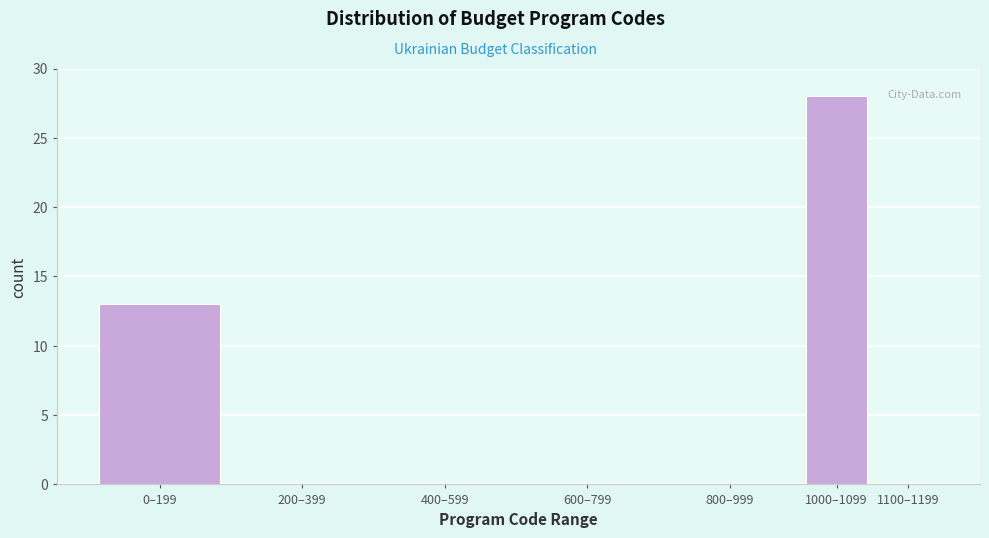

Reading left to right, transcribe all the data shown in this chart.

0–199=13	200–399=0	400–599=0	600–799=0	800–999=0	1000–1099=28	1100–1199=0